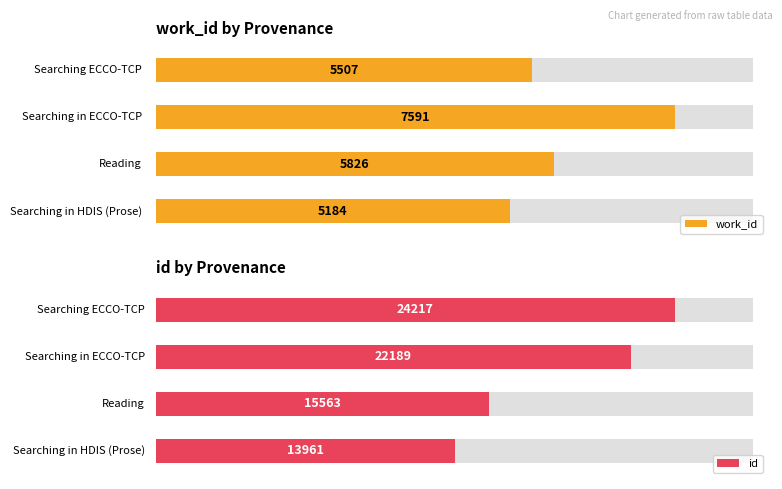

At which category does the chart reach its peak across all series?

Searching ECCO-TCP